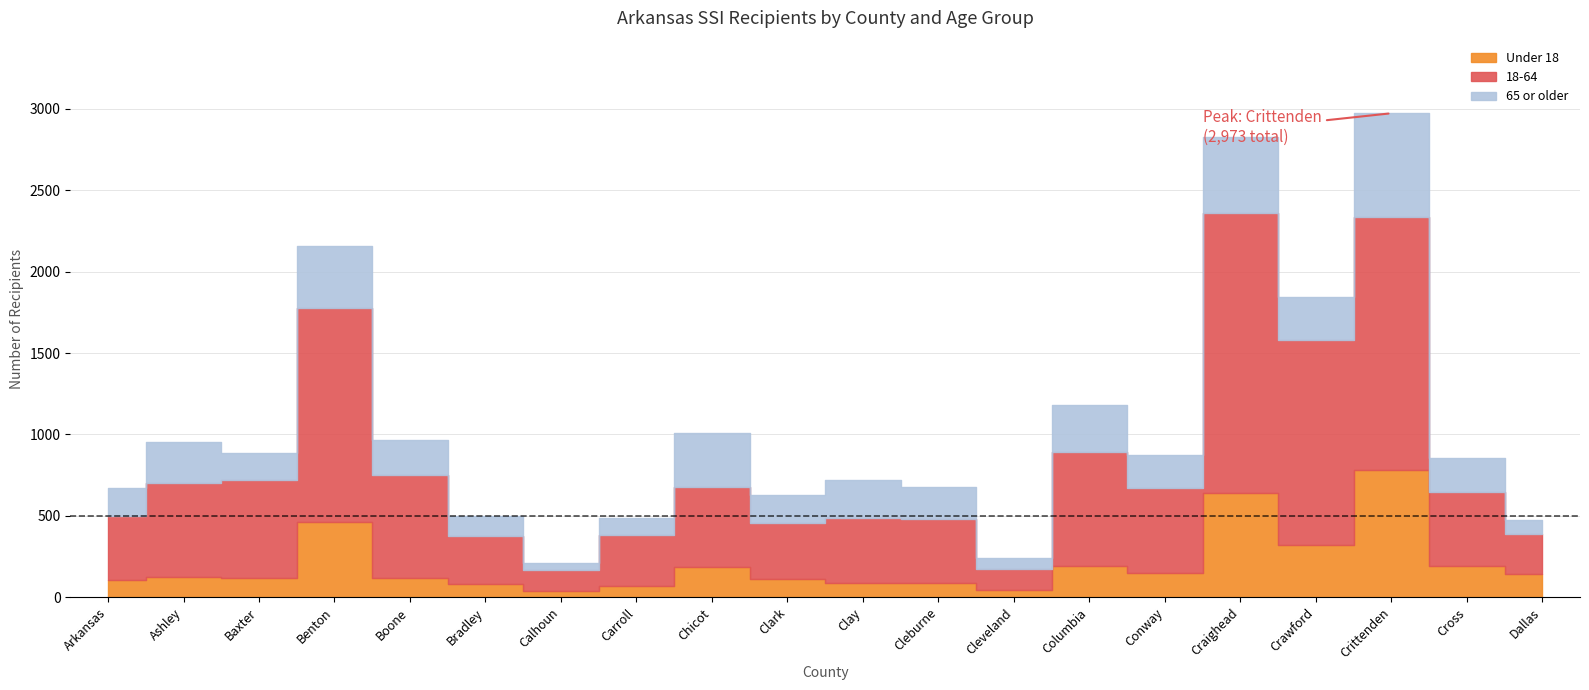

Is it true that 65 or older equals 39 at Arkansas?

False